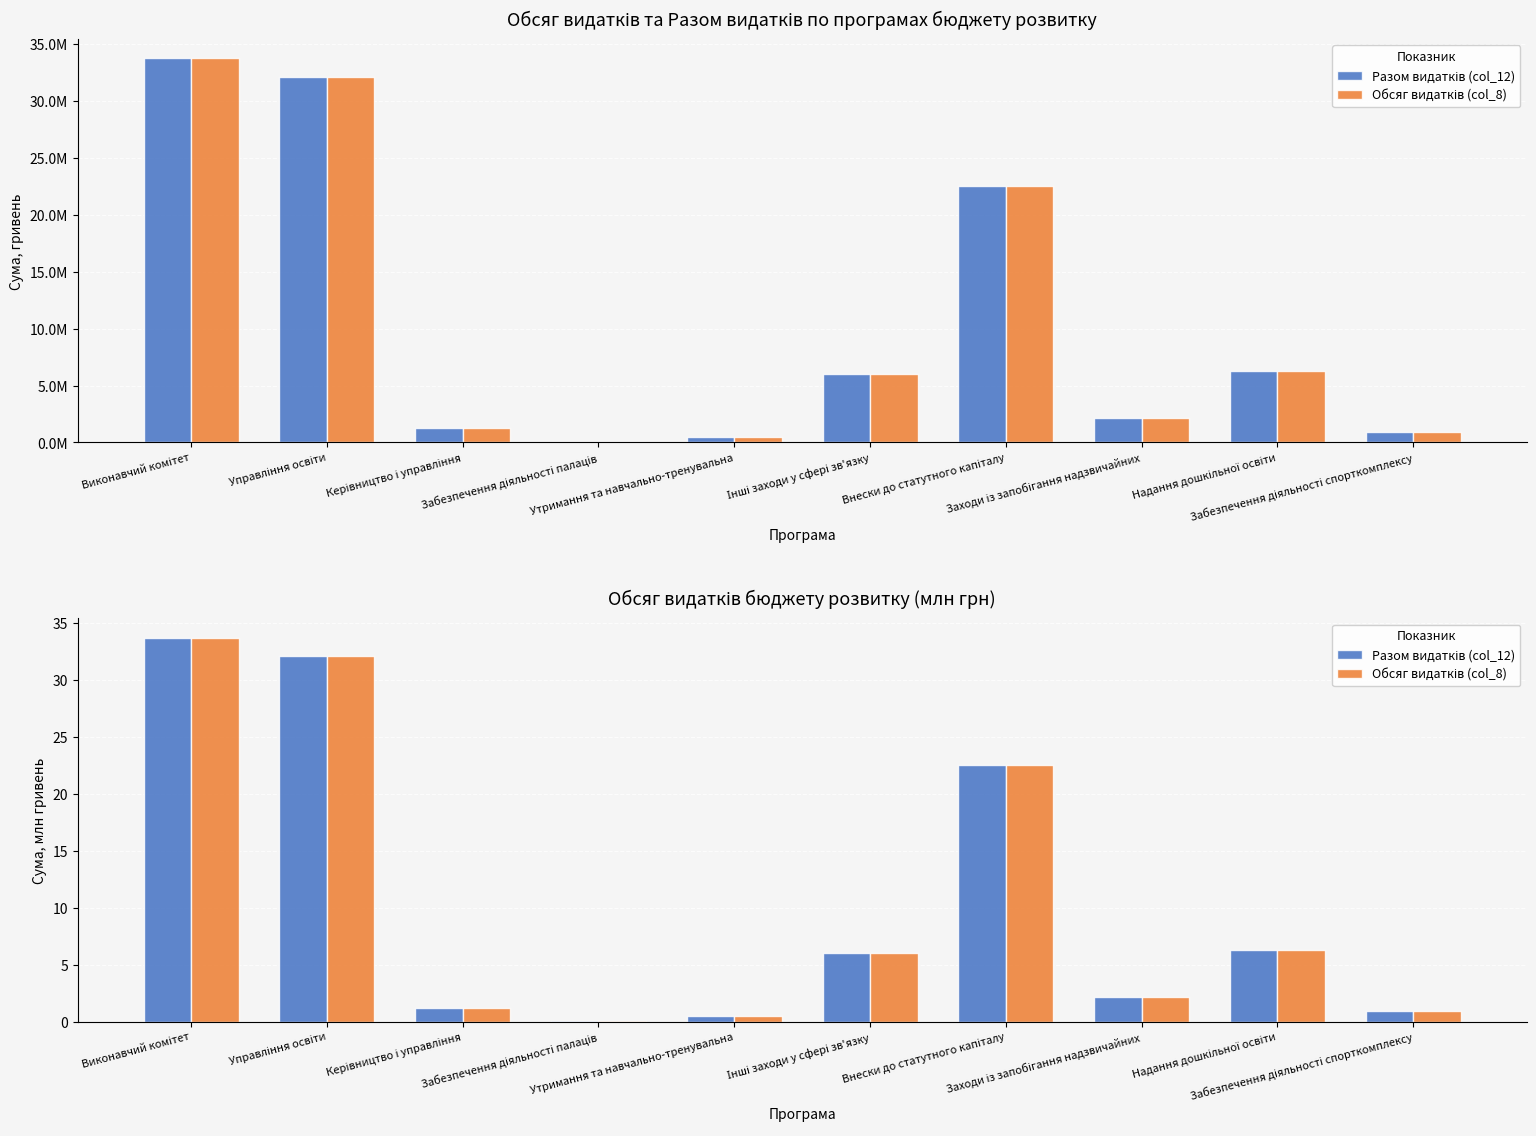

What is the label of the 5th bar from the left?

Утримання та навчально-тренувальна